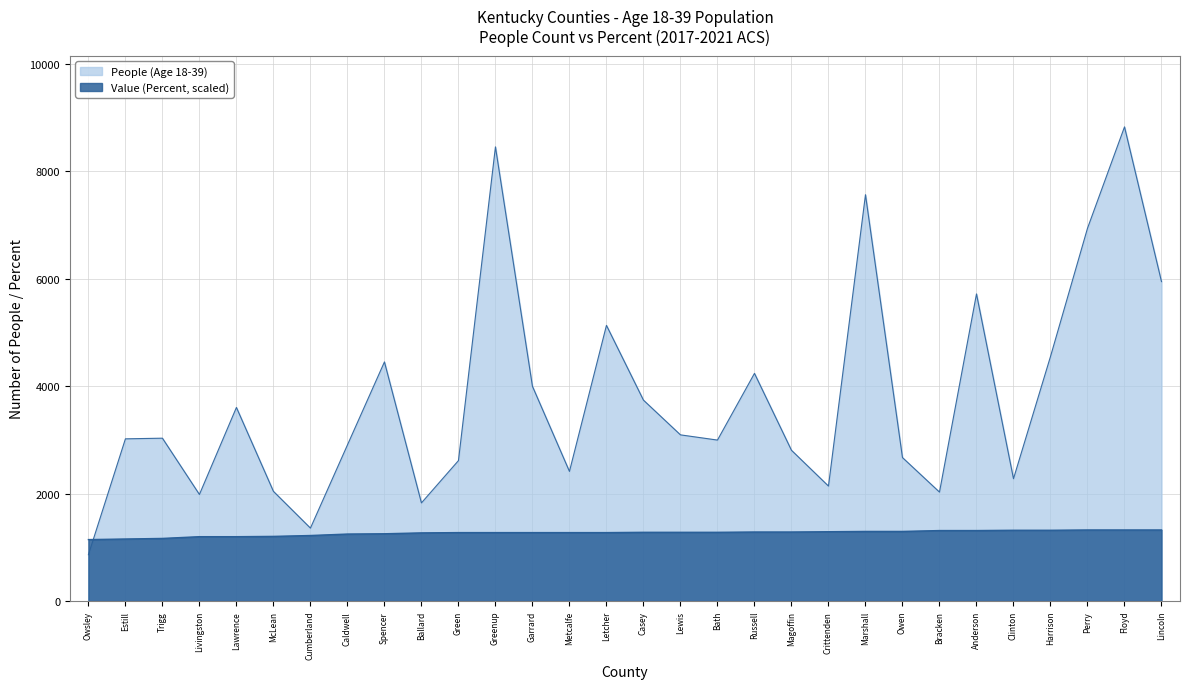

True or false: Value (Percent) and People (Age 18-39) intersect in this chart.

True